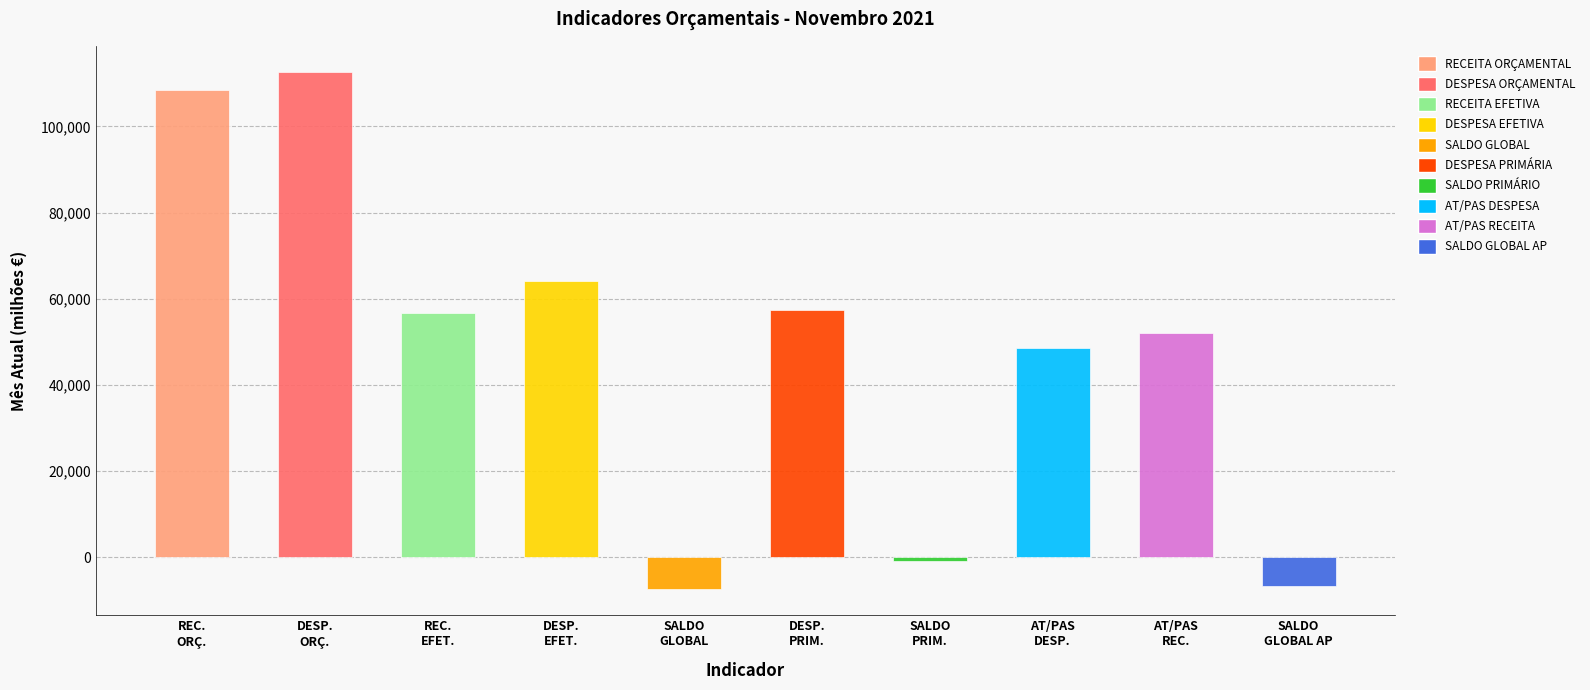

Reading right to left, what are all the values shown in this chart?

-6651.6	51969.0	48634.0	-893.3	57471.0	-7472.4	64050.1	56577.7	112684.1	108546.6